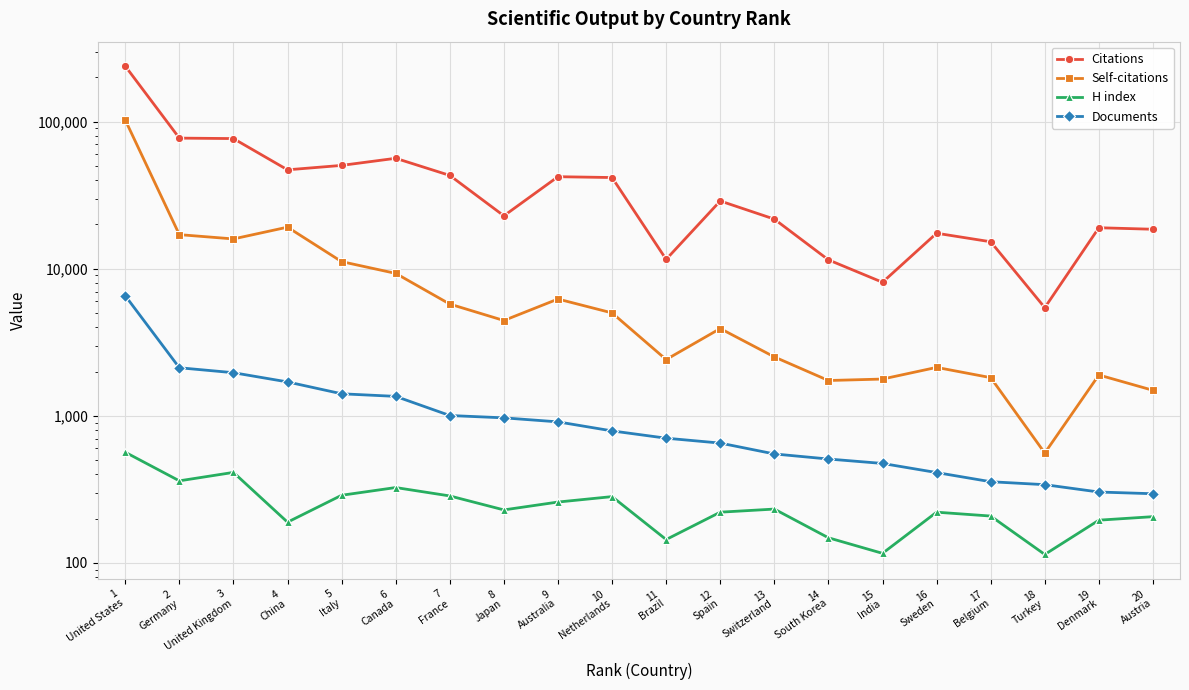

Which series has the widest spread of values?

Citations